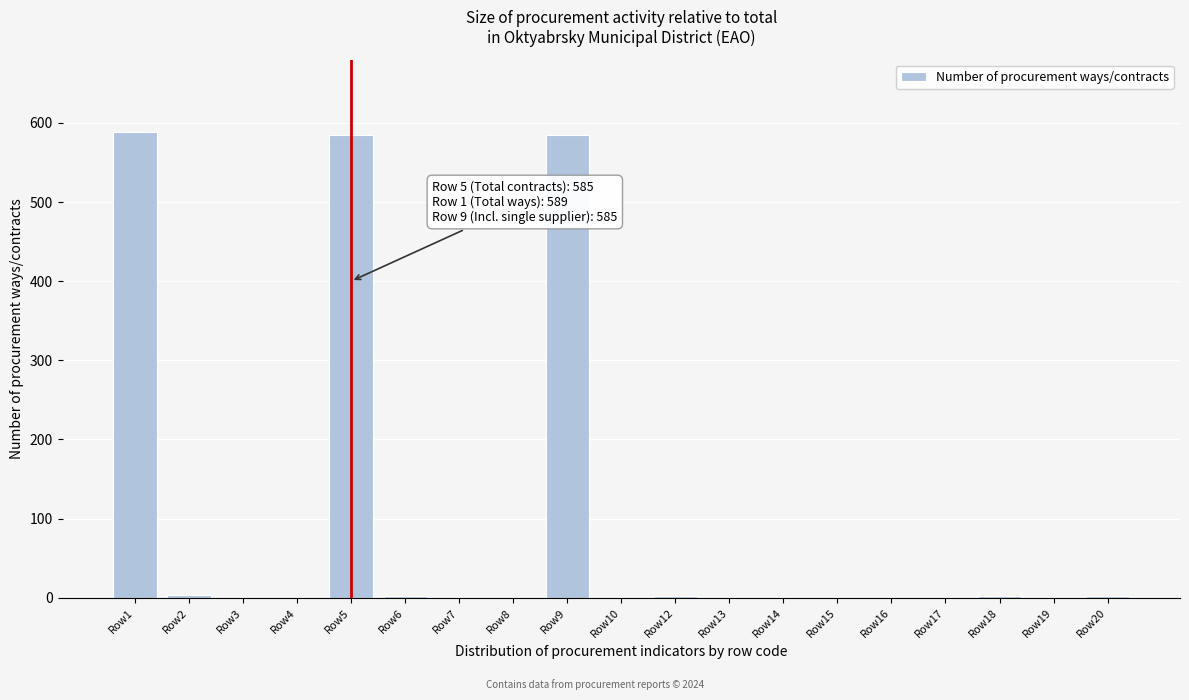

Is it true that the value at Row16 is 0?

True